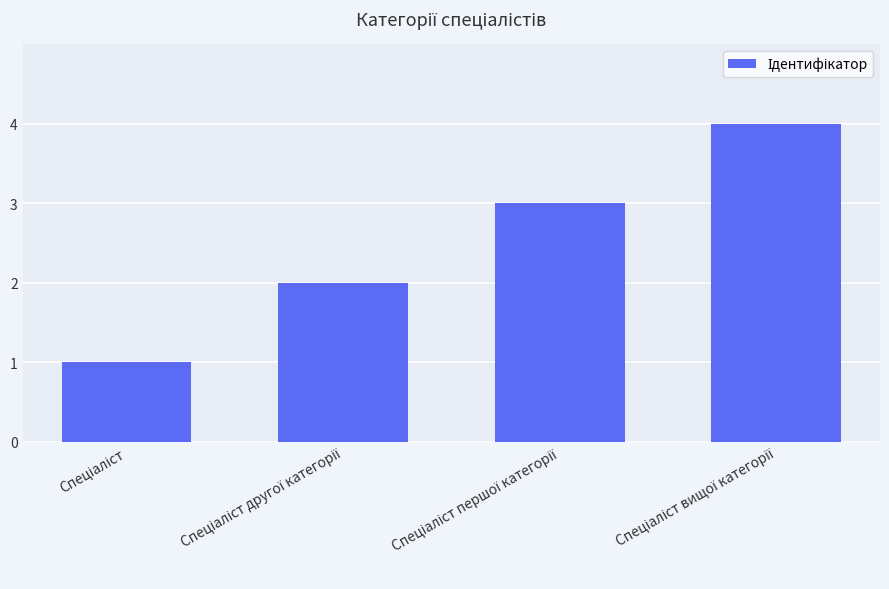

What is the difference between the second highest and minimum values?

2